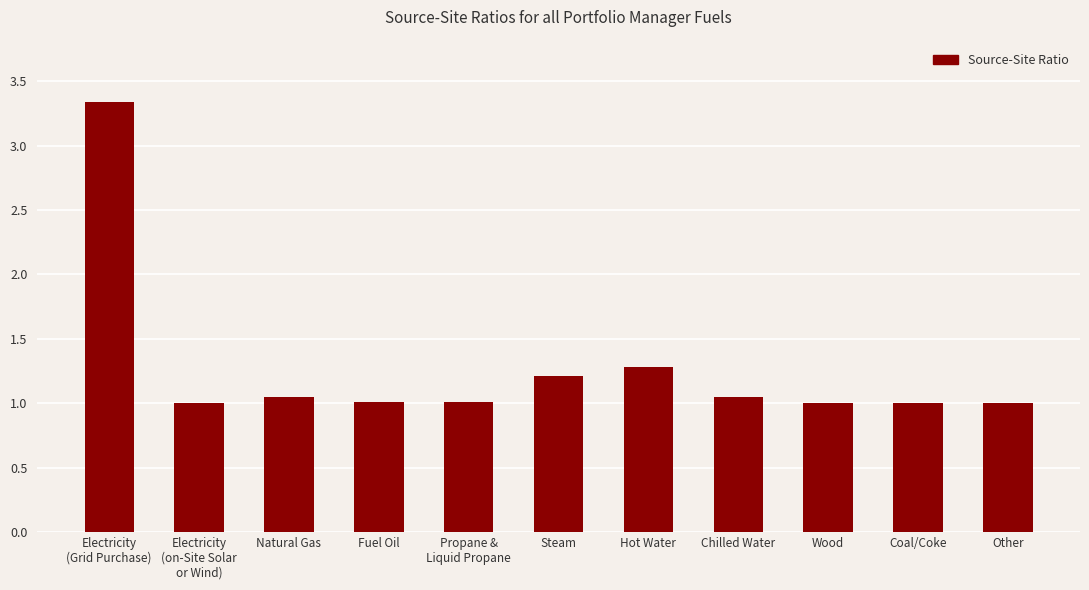

Which has a higher value, Natural Gas or Hot Water?

Hot Water